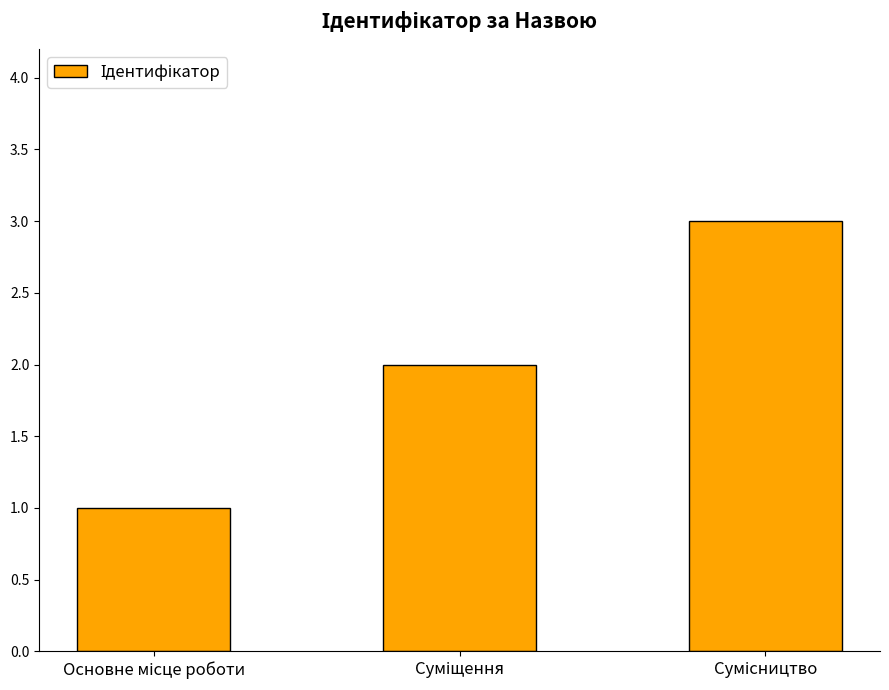

What is the maximum value shown in the chart?

3